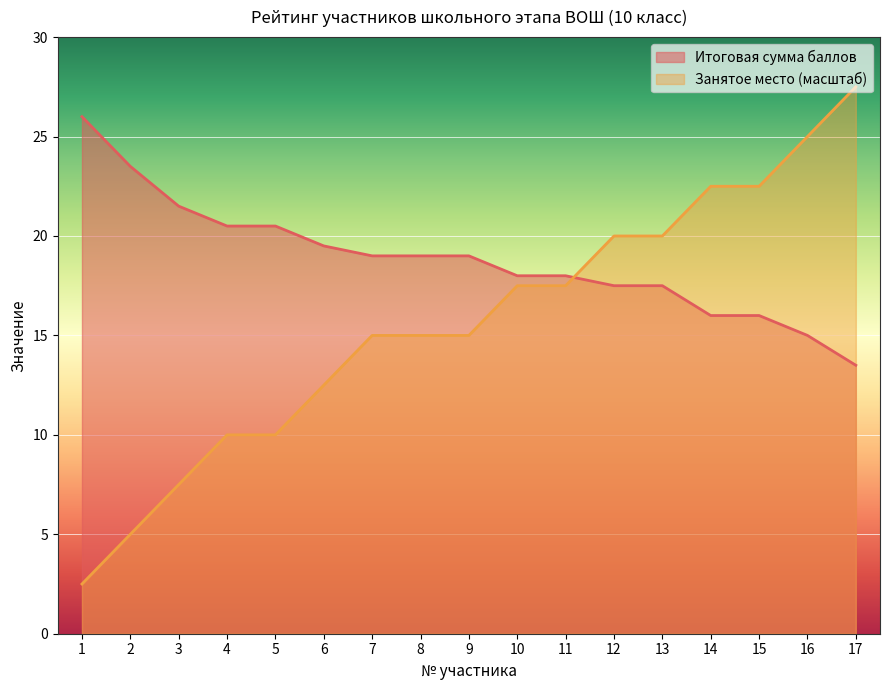

At how many categories does at least one series exceed 16?

17